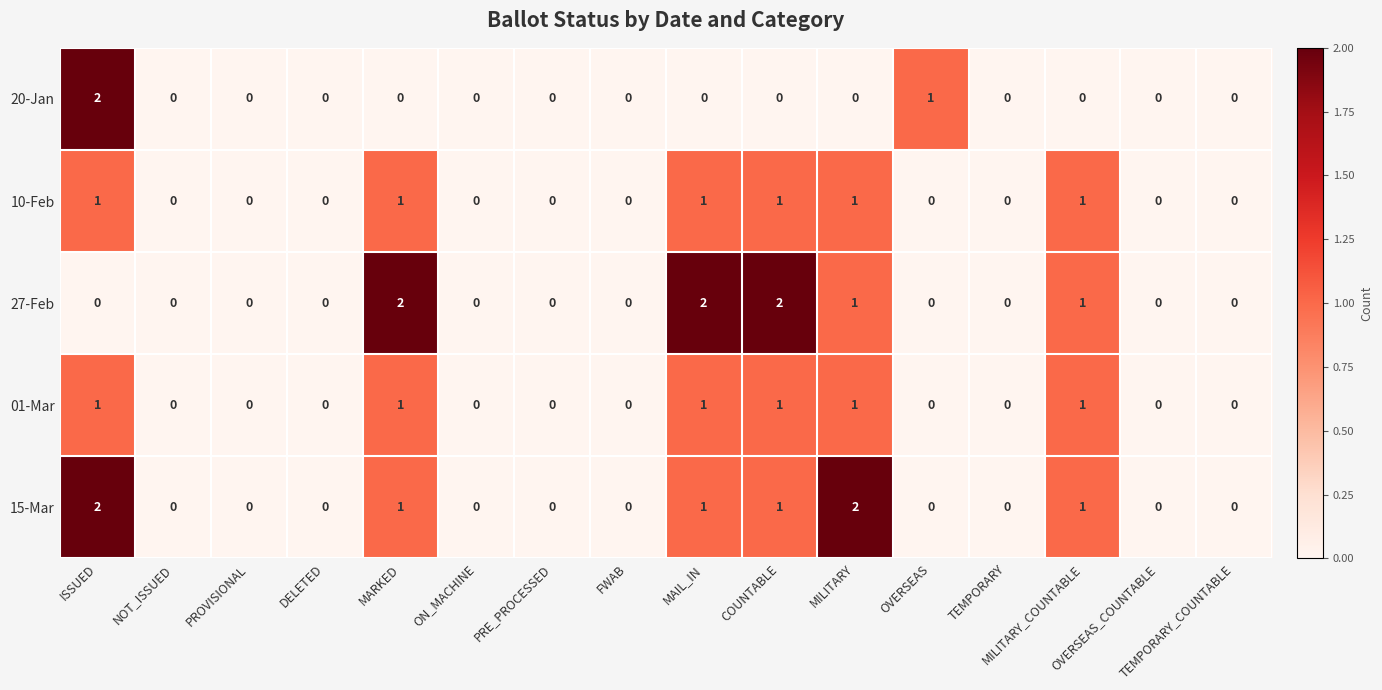

What is the sum of all 20-Jan values?

3